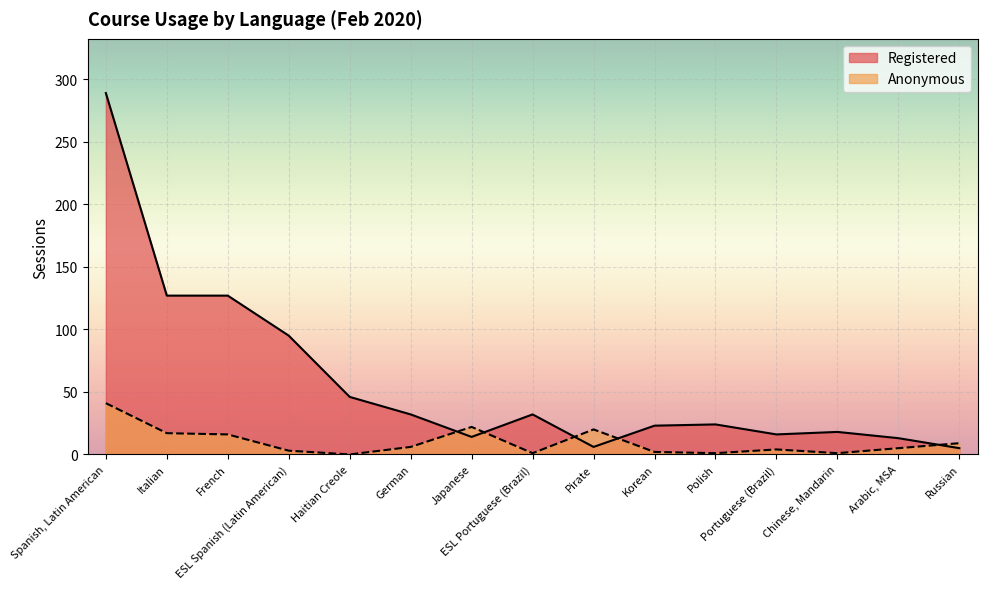

Where does the Registered series first go above 24?

Spanish, Latin American